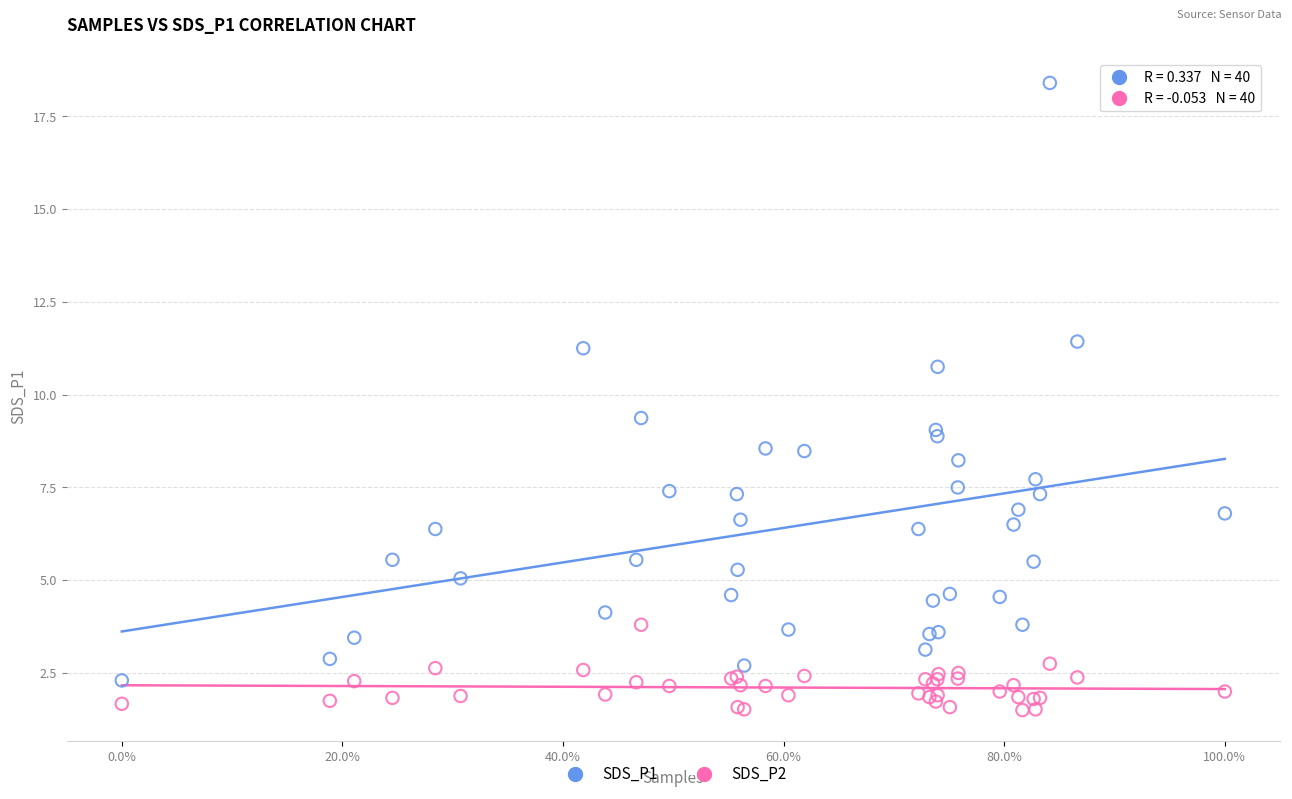

Which series reaches the minimum Y coordinate?

SDS_P2